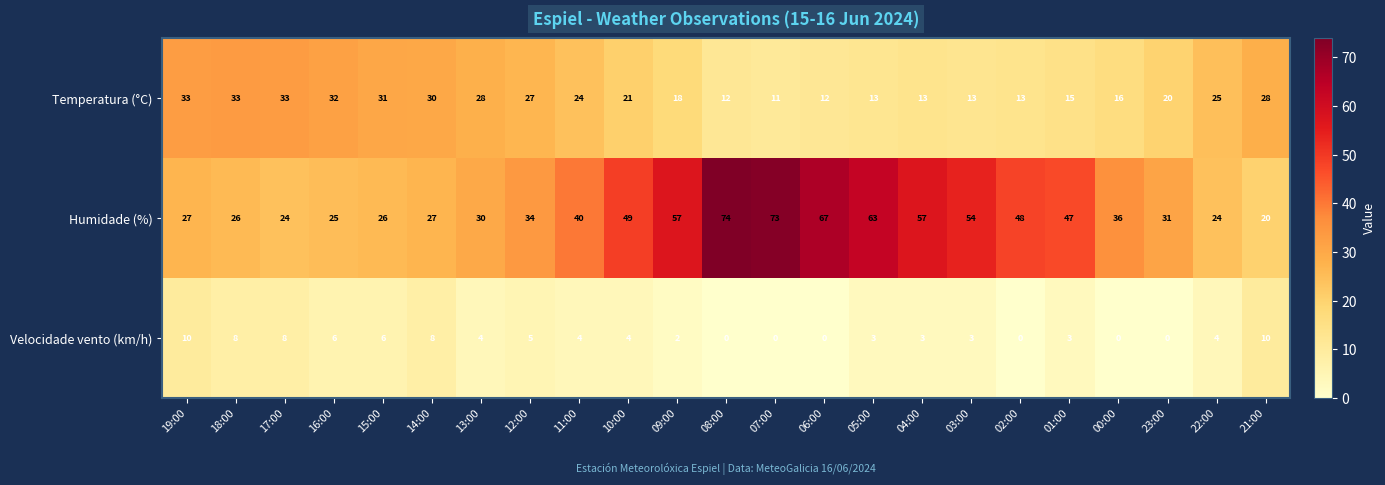

What is the difference between the highest and lowest values at 21:00?

18